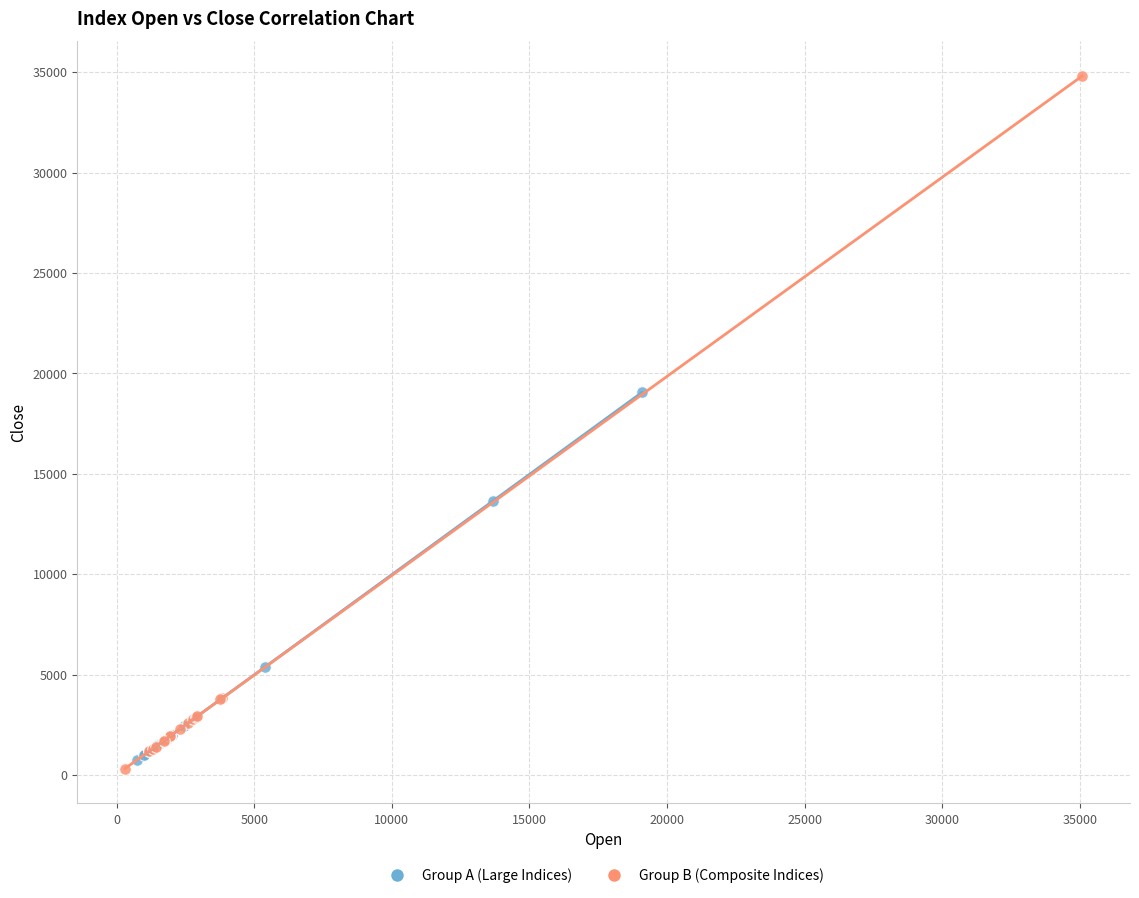

Which series reaches the maximum Y coordinate?

Group B (Composite Indices)